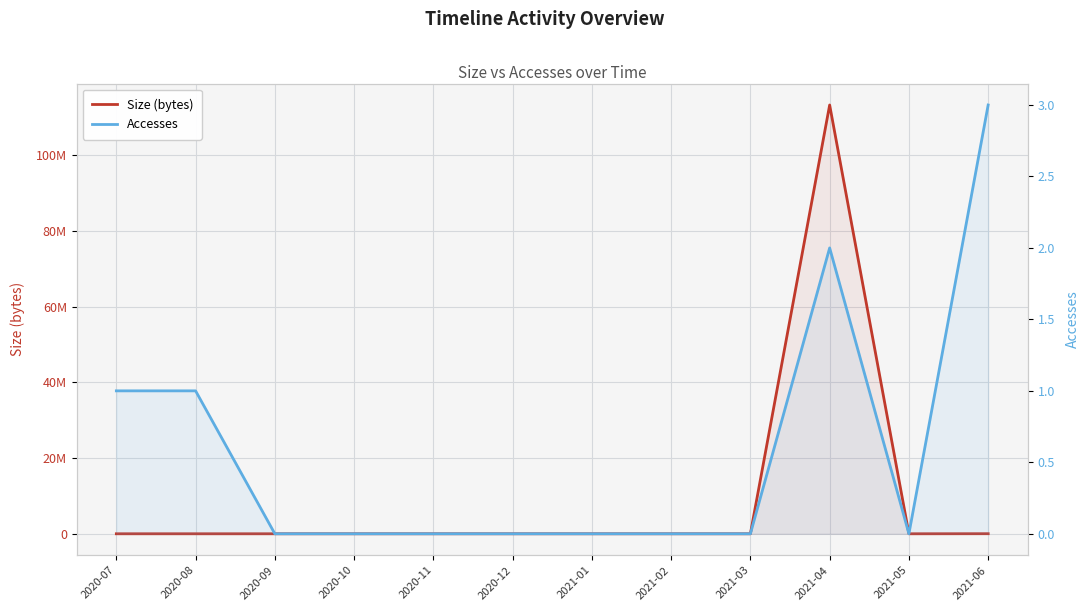

What is the highest value of the Size (bytes) series?

113327776